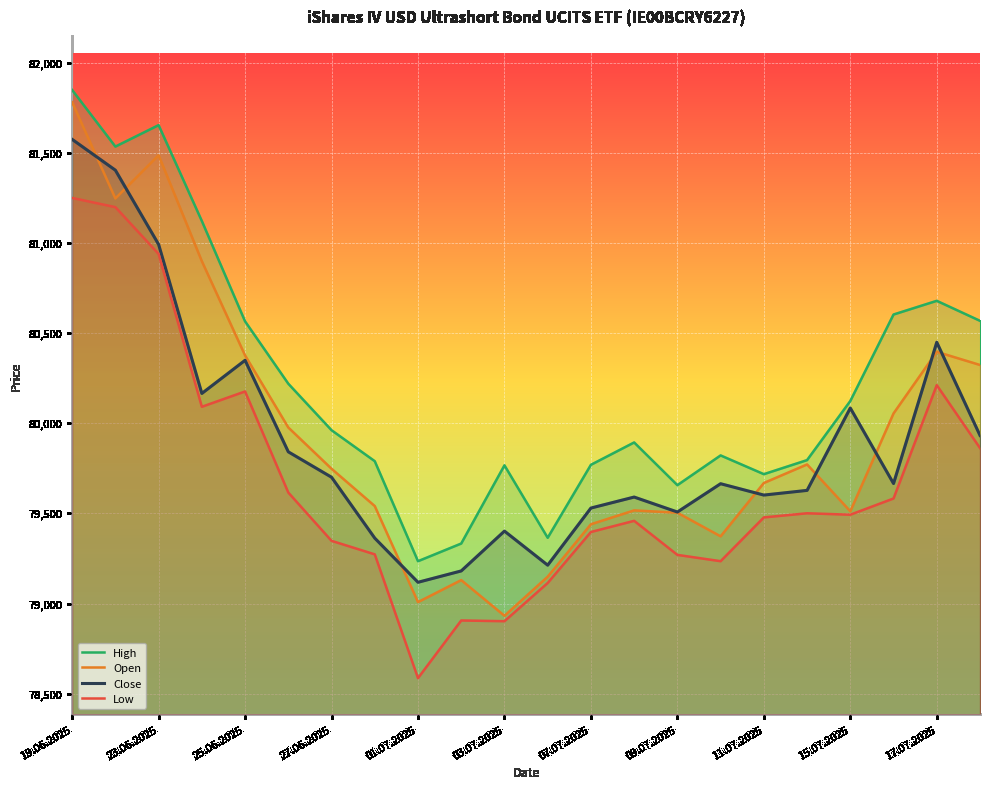

What is the total value across all series at 09.07.2025?

317939